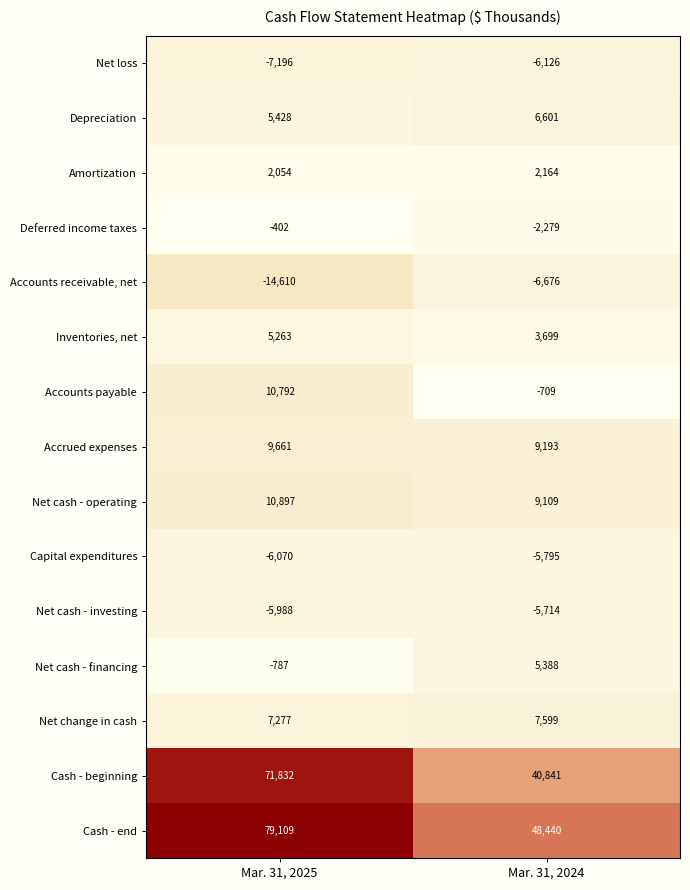

At which category does the chart reach its minimum across all series?

Mar. 31, 2025